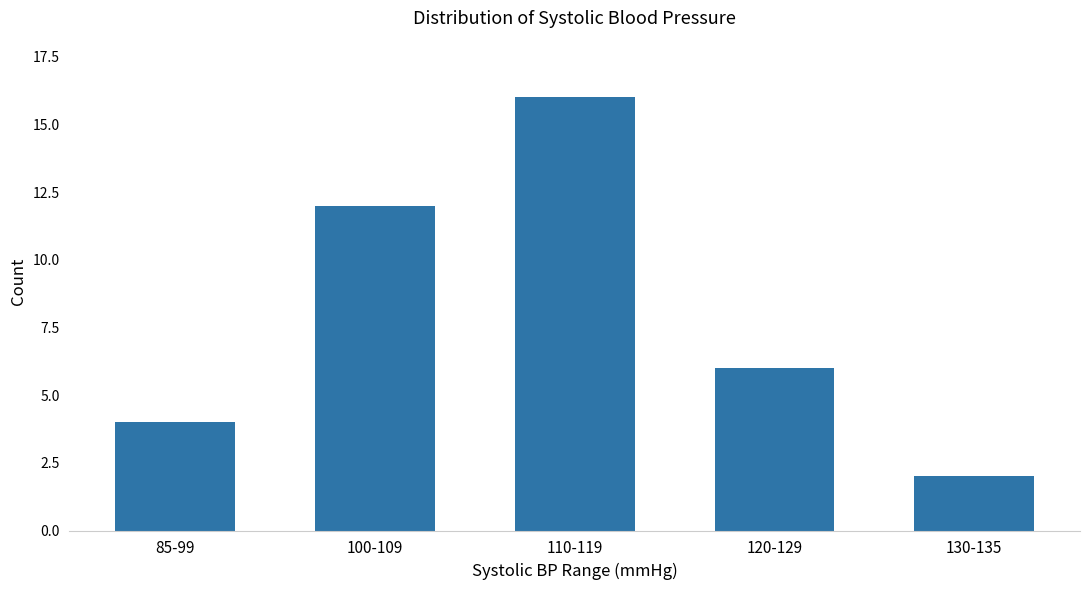

True or false: the data shows 2 at 130-135.

True